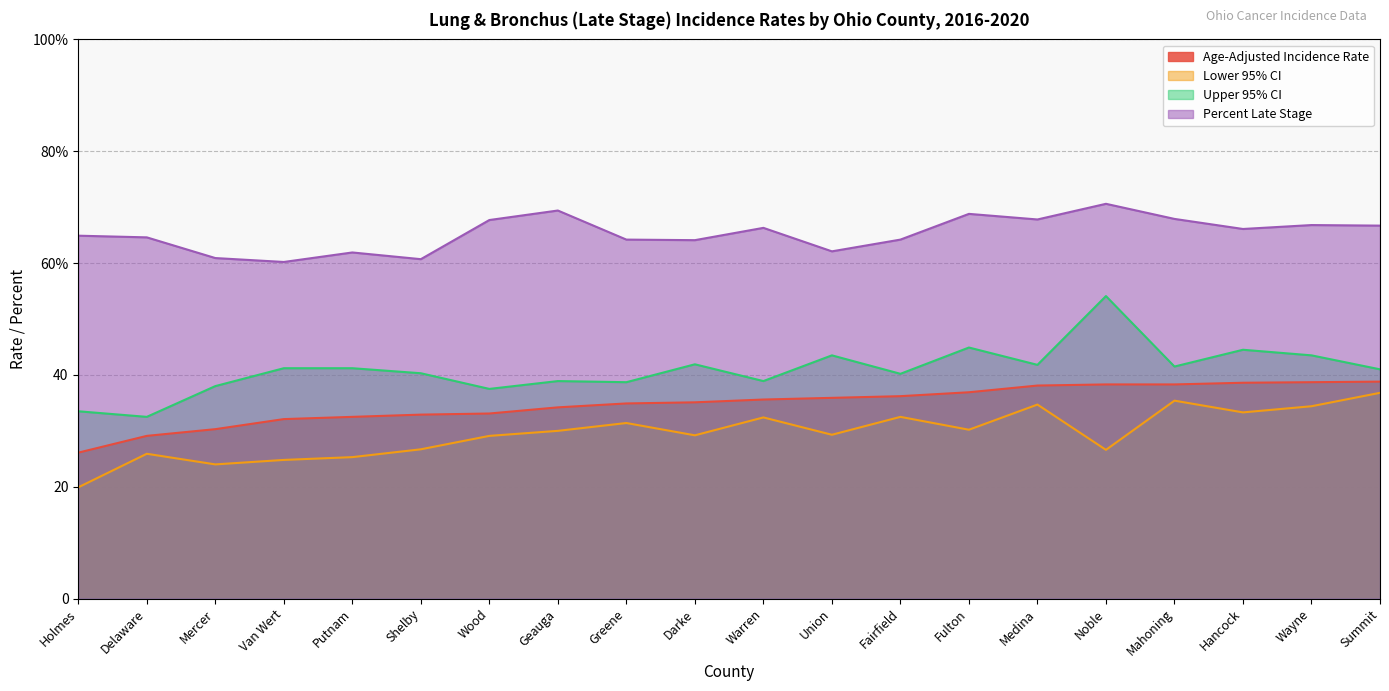

What is the sum of the Upper 95% CI values at Fairfield and Putnam?

81.4